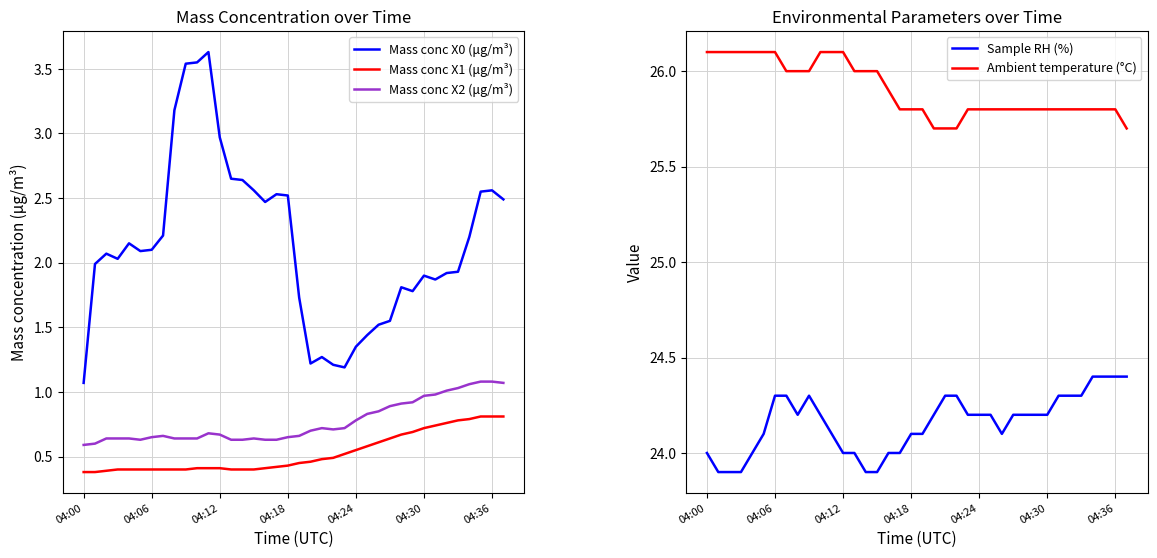

Which series has the widest spread of values?

Mass conc X0 (μg/m³)